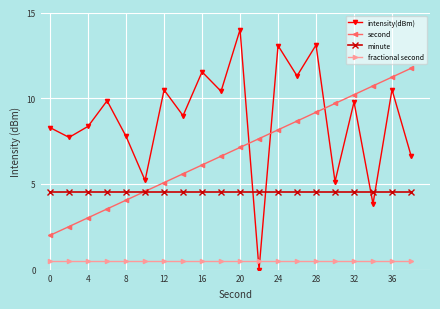

What is the maximum value shown in the chart?

14.0